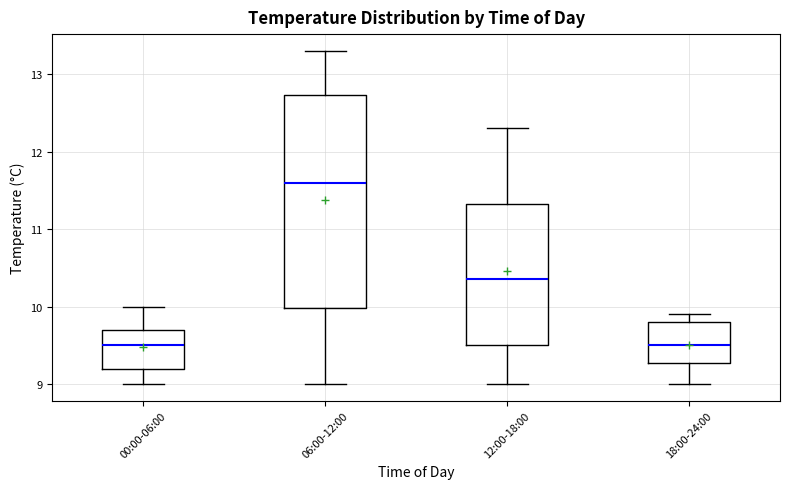

Which box is the tallest, from its lower edge to its upper edge?

06:00-12:00